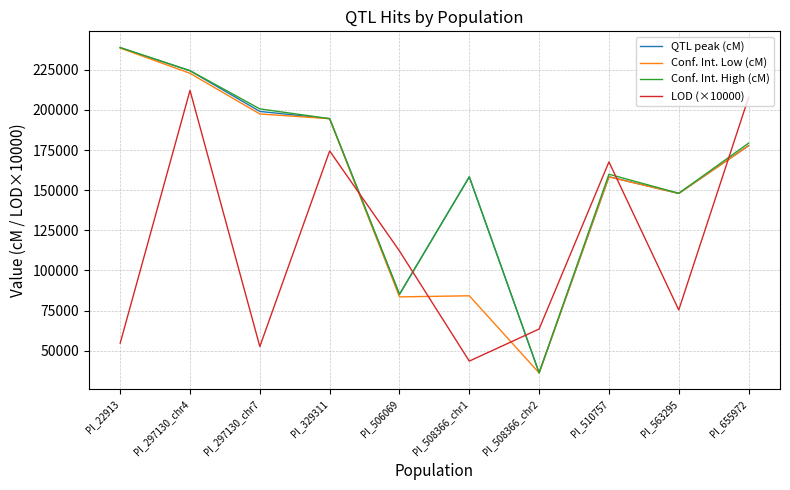

Where is LOD (×10000) nearest to the value 127826?

PI_506069